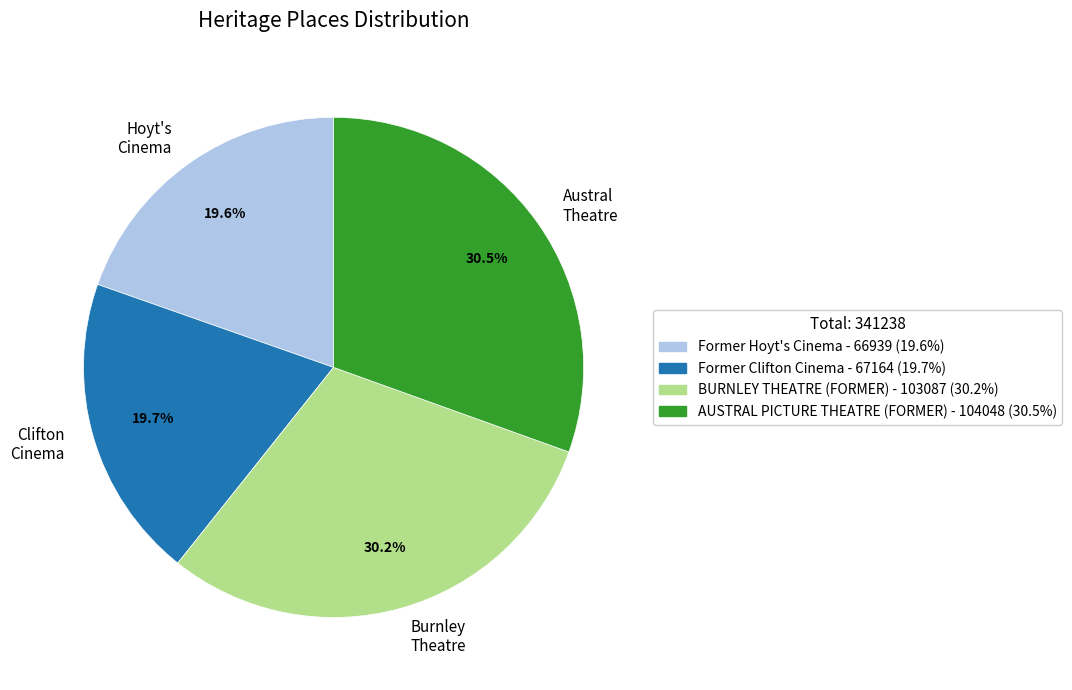

To the nearest percent, what is the average slice percentage?

25%